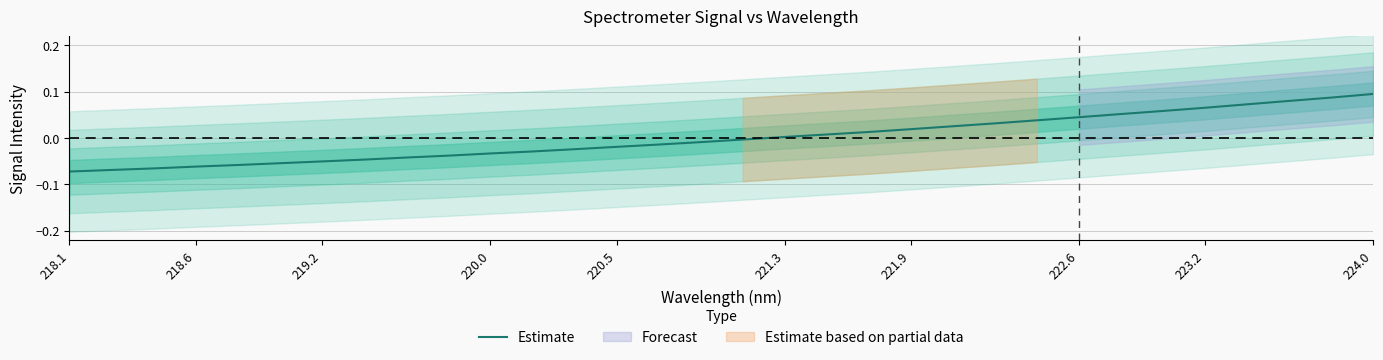

How many categories are shown in the chart?

32